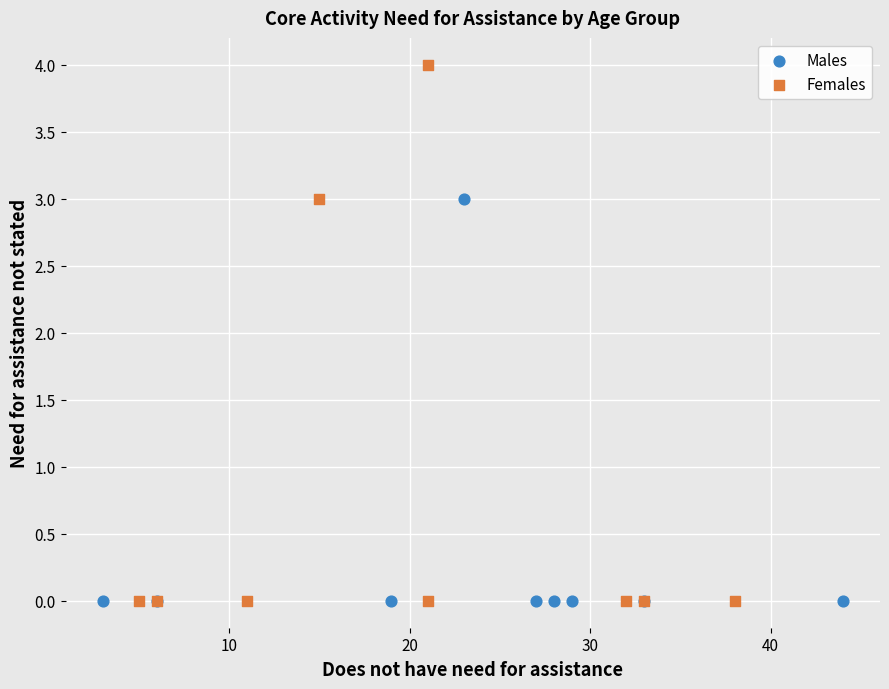

Which series has the largest Y range (max minus min)?

Females